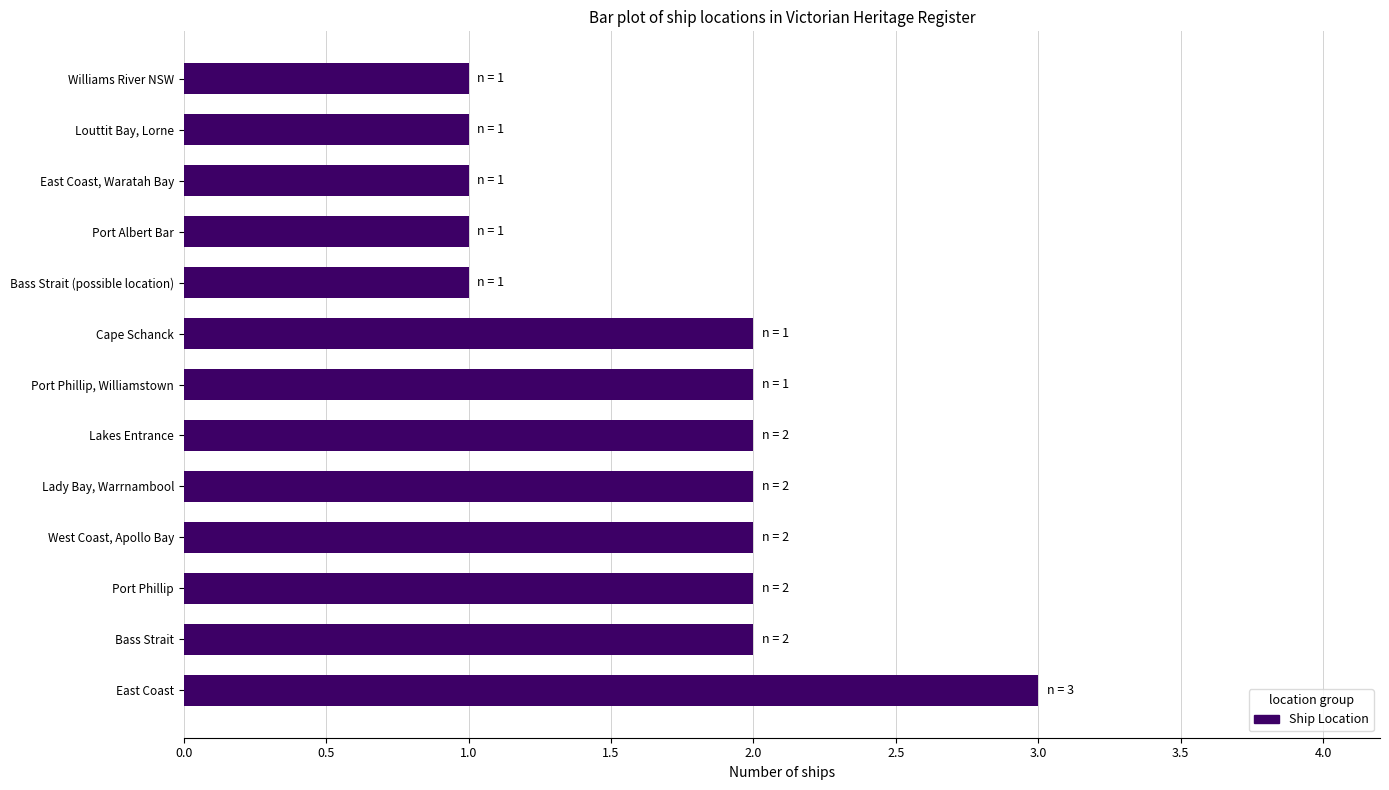

The value at Port Phillip is 2. True or false?

True